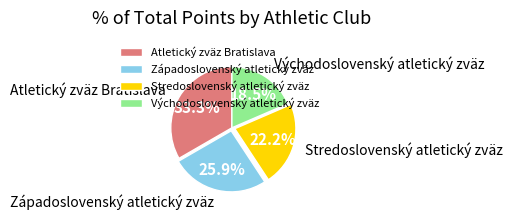

To the nearest percent, what portion does Atletický zväz Bratislava represent?

33%